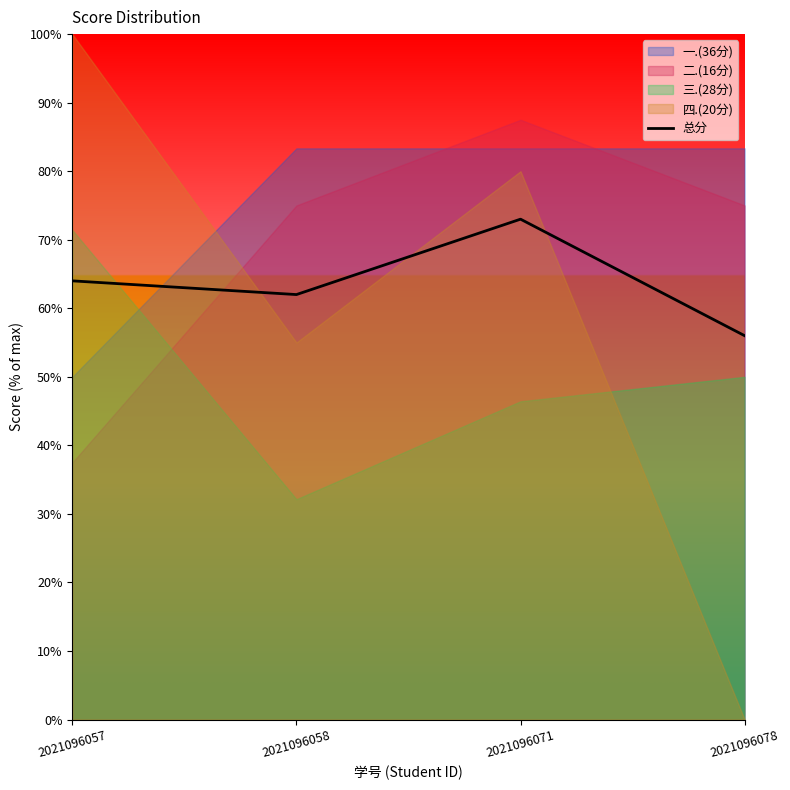

Rank the categories by value from lowest to highest.

2021096078, 2021096058, 2021096057, 2021096071